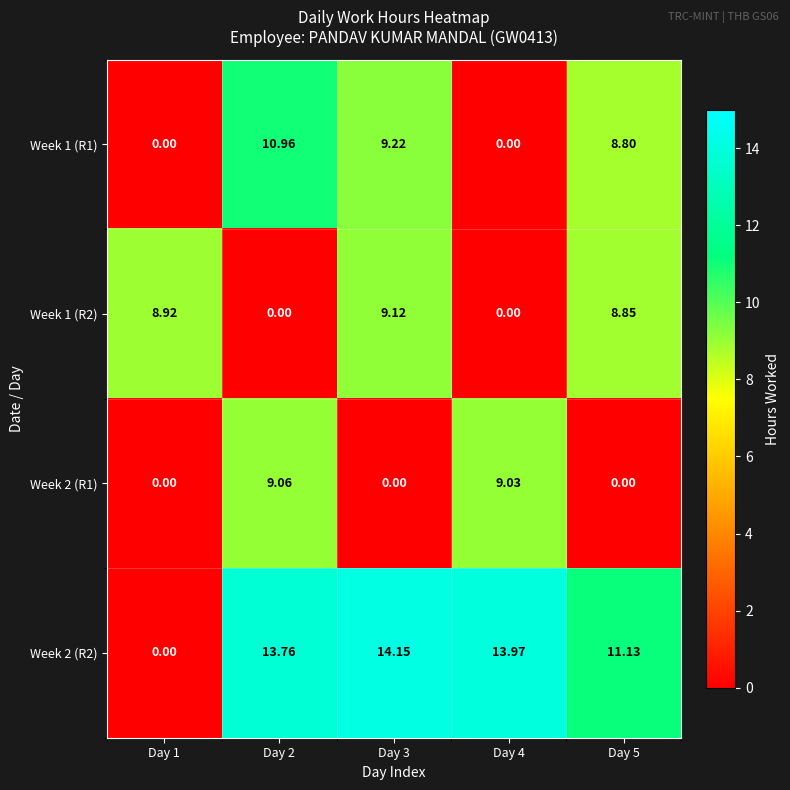

Is the value of Week 2 (R1) at Day 4 greater than the value of Week 1 (R1) at Day 4?

Yes